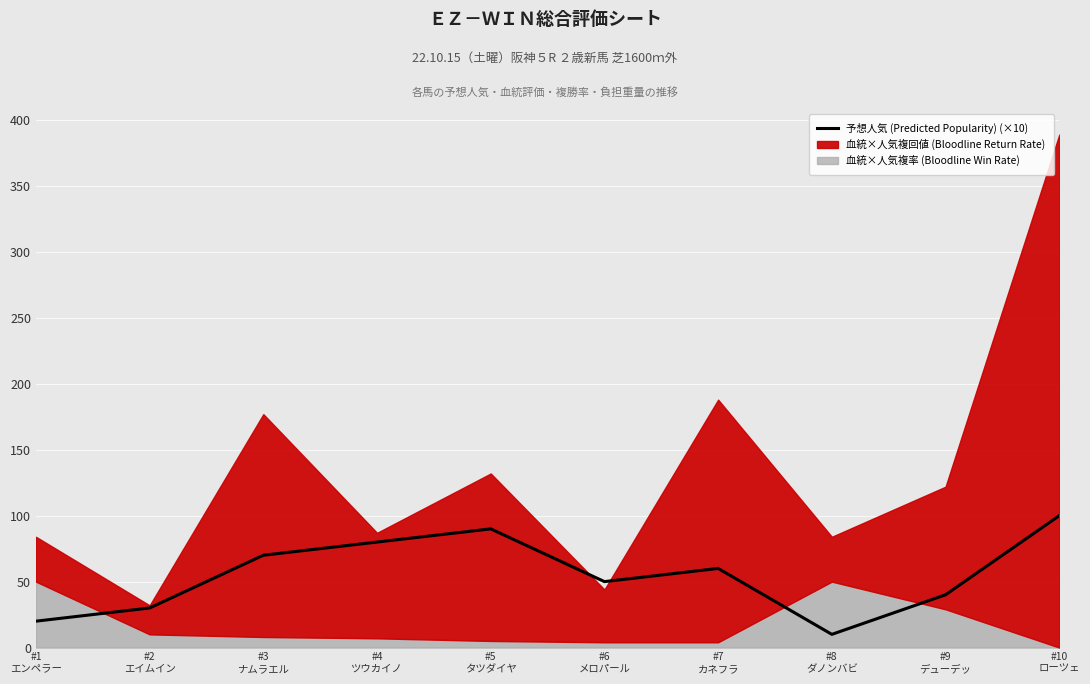

What is the difference between the second highest and minimum values?

80